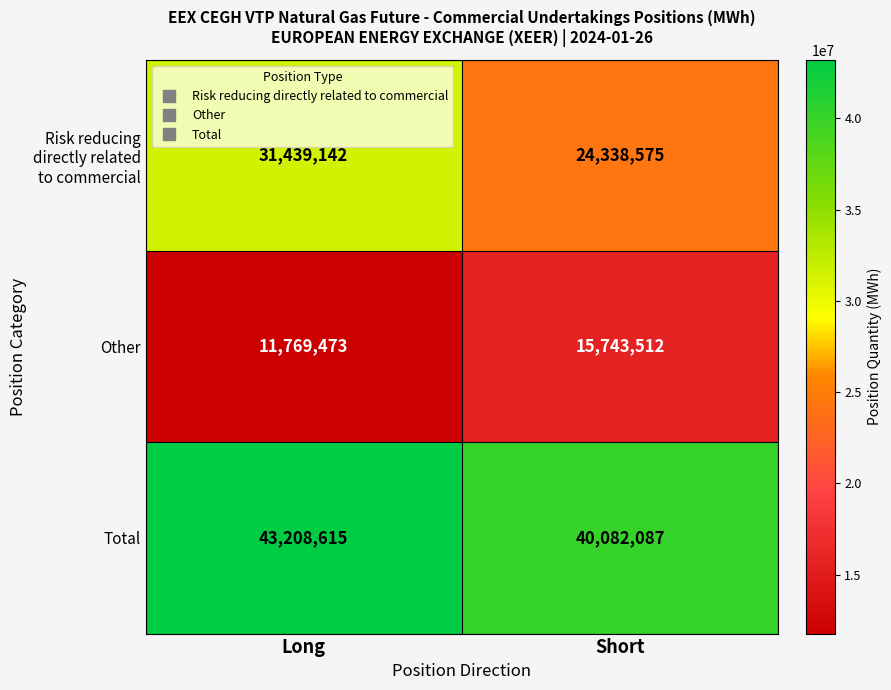

Where is Other nearest to the value 13756492?

Long